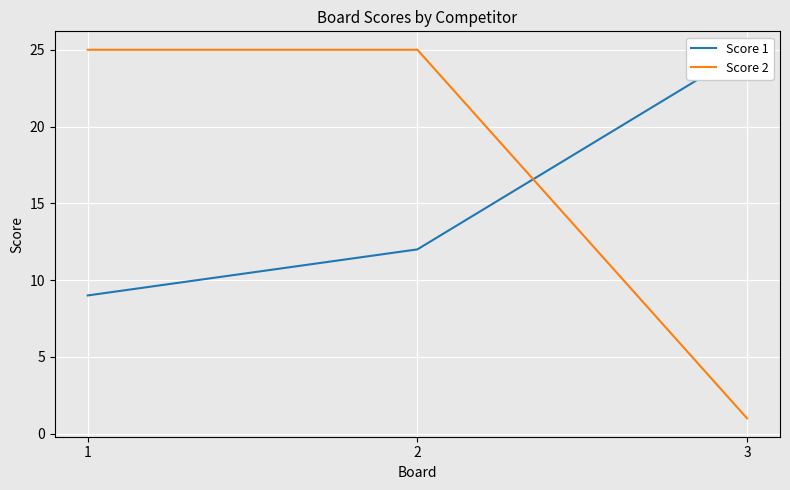

How many lines are shown in the chart?

2